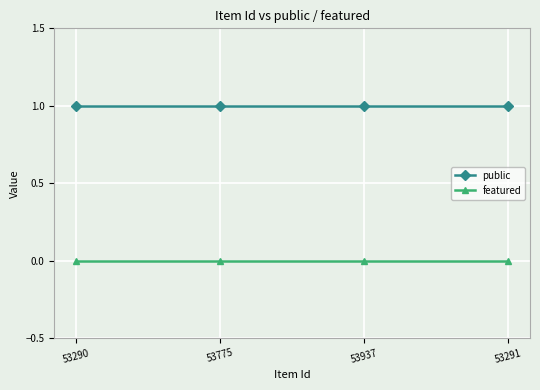

What is the label of the 3rd point from the right?

53775